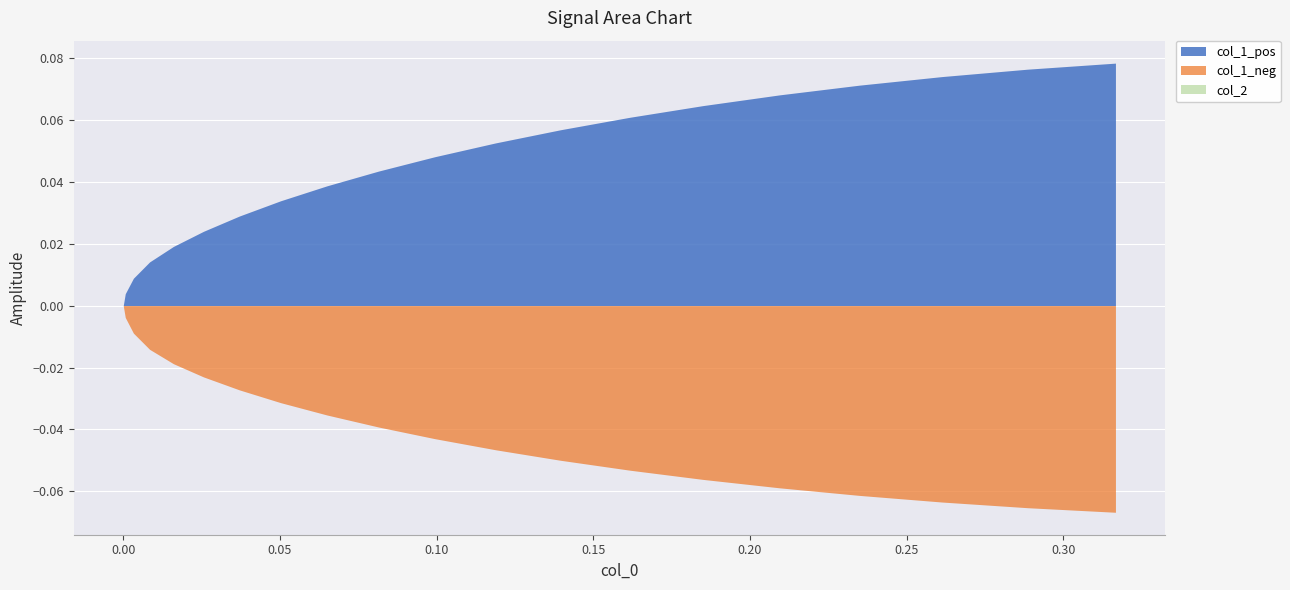

Reading left to right, transcribe all the data shown in this chart.

col_1_pos: 0=0.0	1=0.0	2=0.0	3=0.0	4=0.0	5=0.0	6=0.0	7=0.0	8=0.0	9=0.0	10=0.0	11=0.1	12=0.1	13=0.1	14=0.1	15=0.1	16=0.1	17=0.1	18=0.1	19=0.1
col_1_neg: 0=0.0	1=-0.0	2=-0.0	3=-0.0	4=-0.0	5=-0.0	6=-0.0	7=-0.0	8=-0.0	9=-0.0	10=-0.0	11=-0.0	12=-0.0	13=-0.1	14=-0.1	15=-0.1	16=-0.1	17=-0.1	18=-0.1	19=-0.1
col_2: 0=0.0	1=0.0	2=0.0	3=0.0	4=0.0	5=0.0	6=0.0	7=0.0	8=0.0	9=0.0	10=0.0	11=0.0	12=0.0	13=0.0	14=0.0	15=0.0	16=0.0	17=0.0	18=0.0	19=0.0